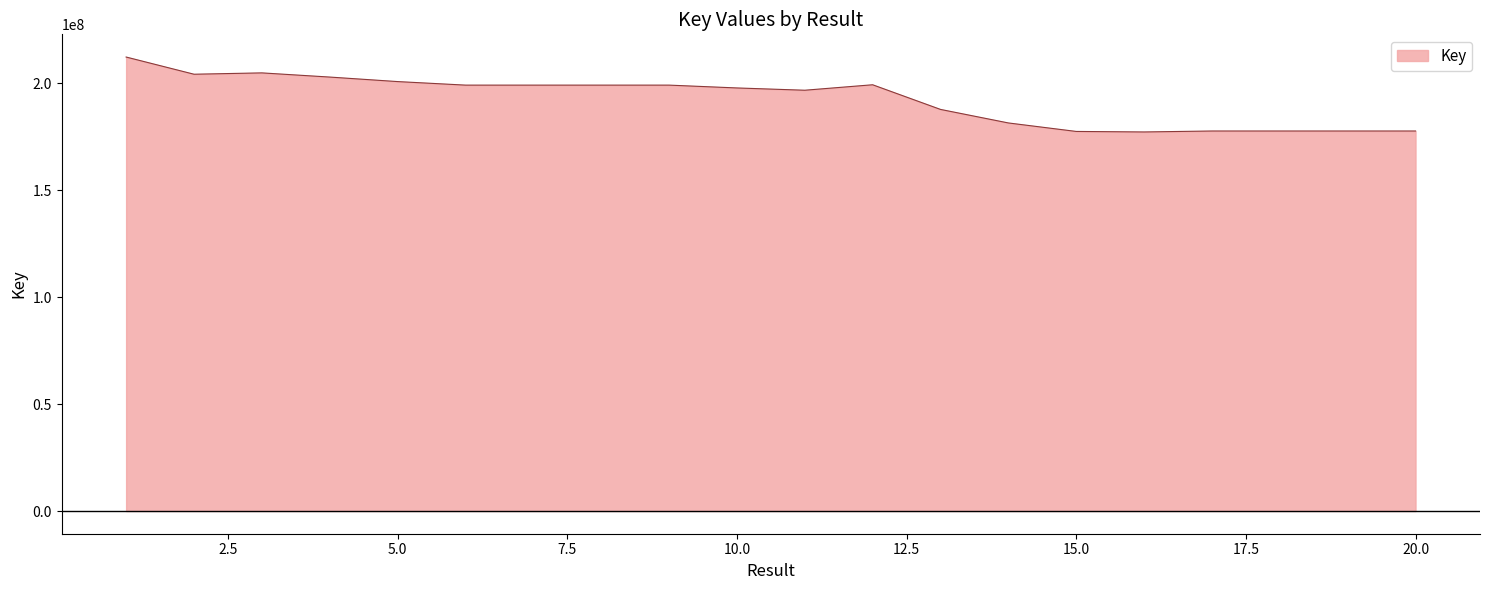

What is the smallest value displayed?

177189471